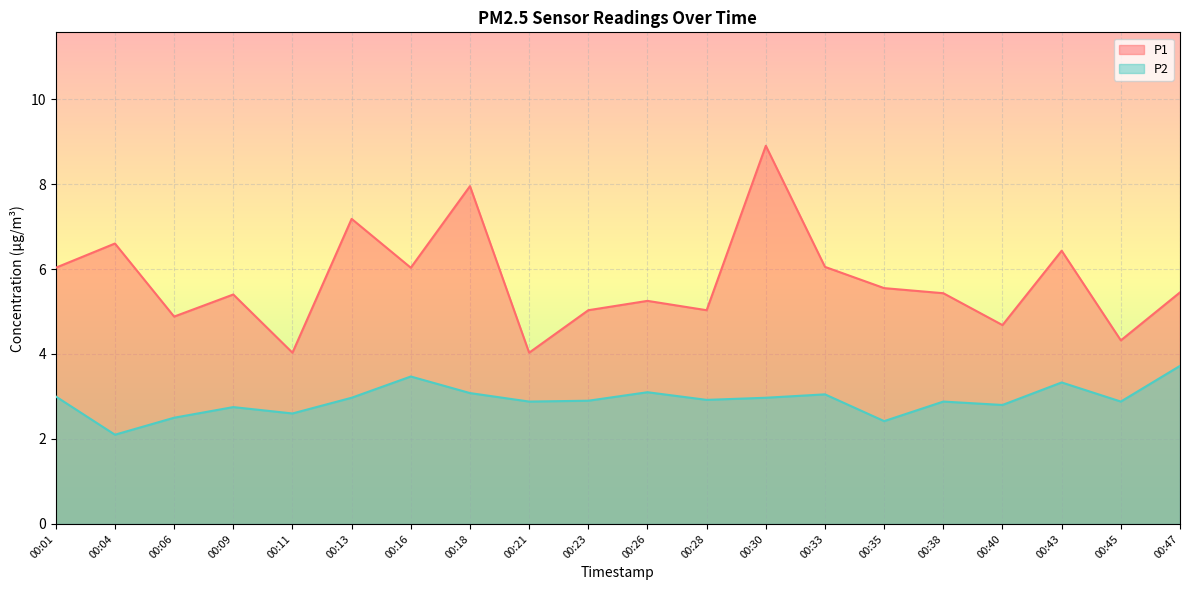

Reading left to right, extract all data points from this chart.

P1: 6.0	6.6	4.9	5.4	4.0	7.2	6.0	8.0	4.0	5.0	5.2	5.0	8.9	6.0	5.5	5.4	4.7	6.4	4.3	5.5
P2: 3.0	2.1	2.5	2.8	2.6	3.0	3.5	3.1	2.9	2.9	3.1	2.9	3.0	3.0	2.4	2.9	2.8	3.3	2.9	3.7